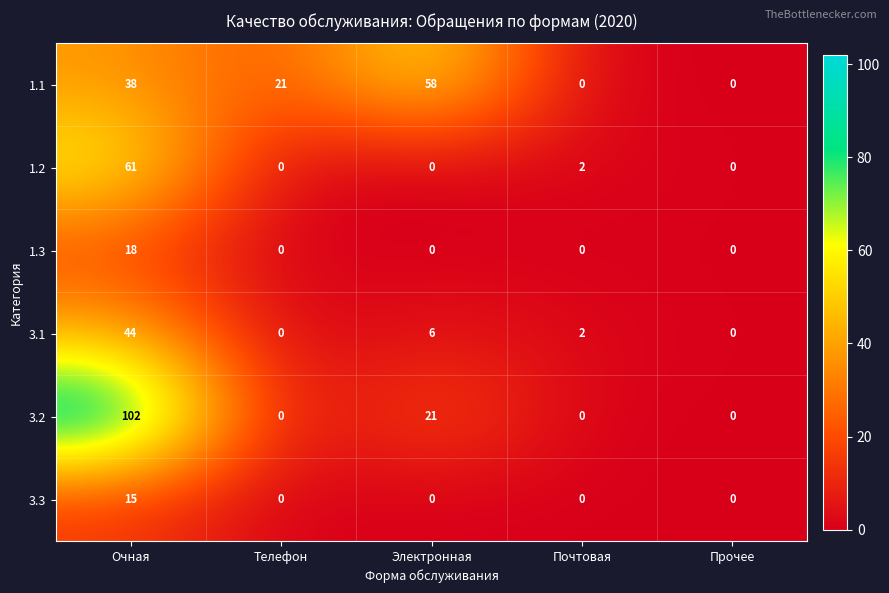

What is the average value of the 3.1 series?

10